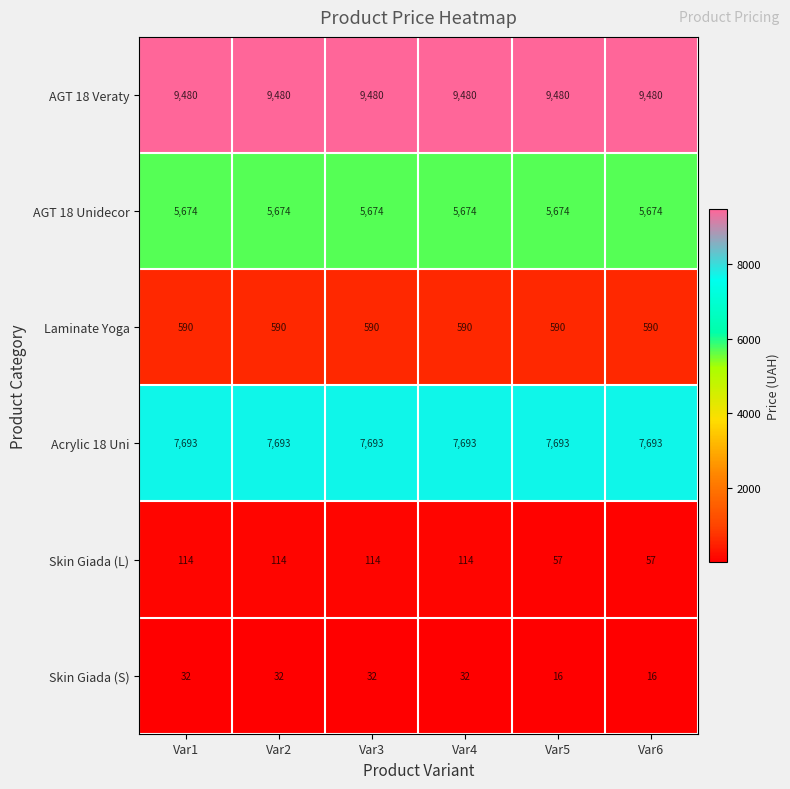

What is the maximum value shown in the chart?

9480